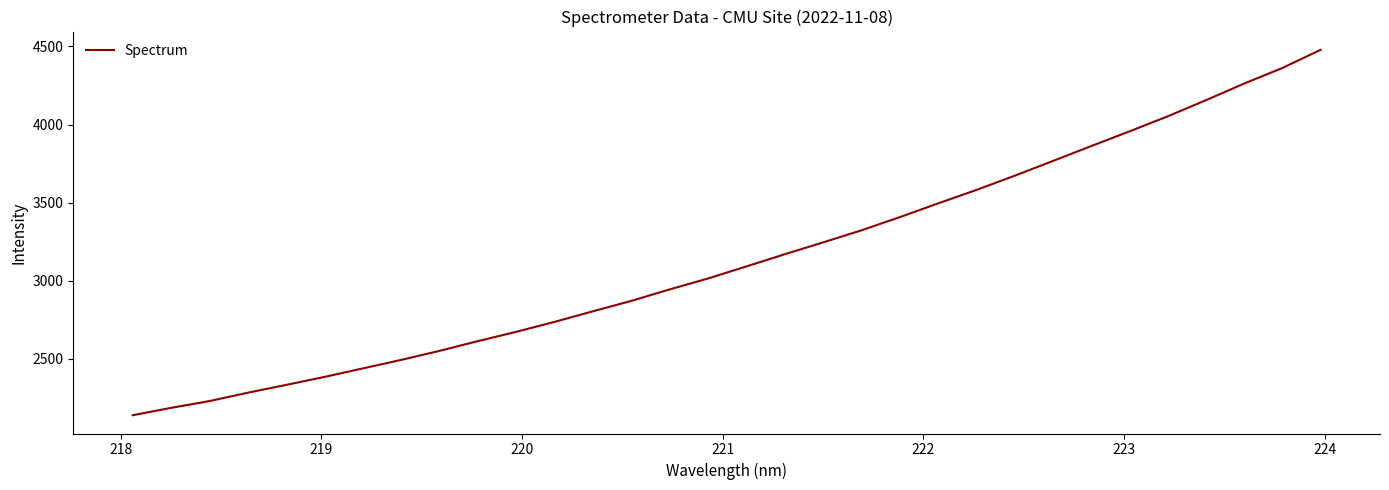

What is the minimum value shown in the chart?

2139.7